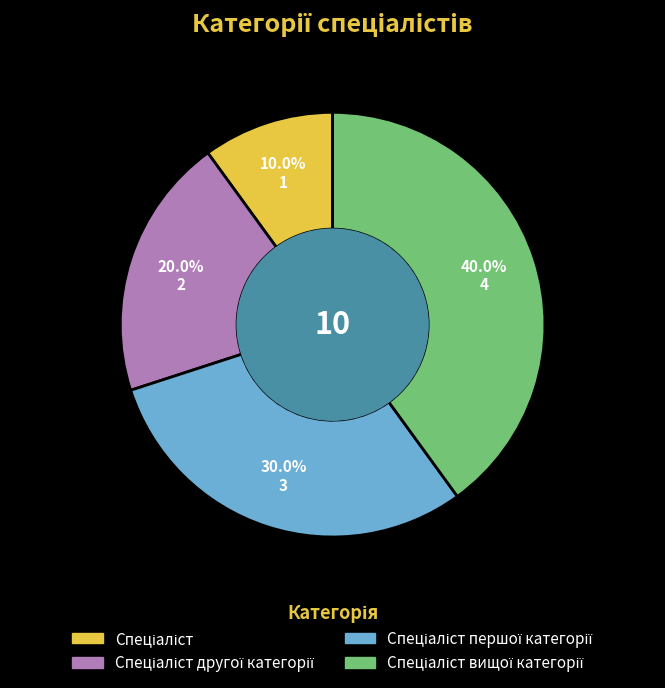

Does any single category account for the majority?

No